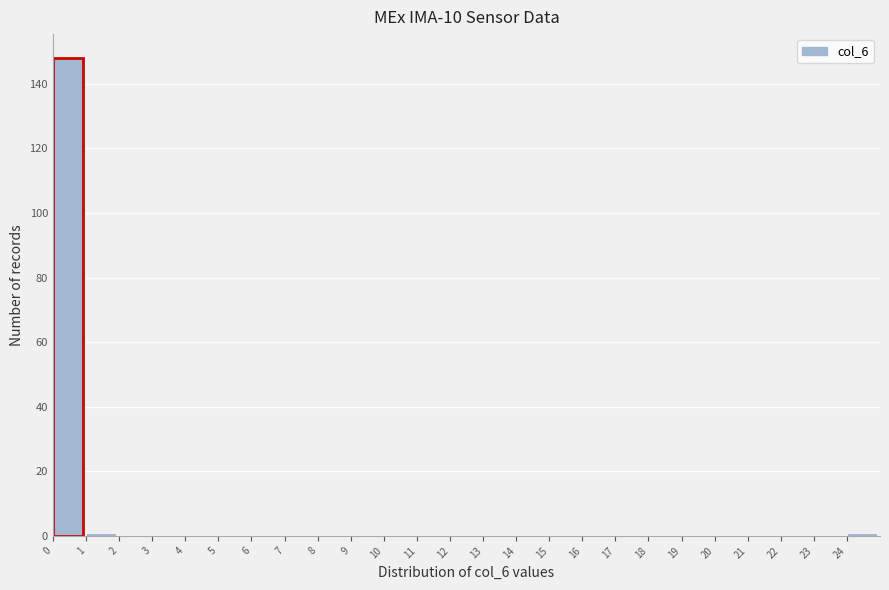

Reading left to right, transcribe this chart: for each bar, give the range it covers on the x-axis and its height. The values are not printed on the chart, so give them approximately, as read against the axis.

0 to 1: 148
1 to 2: under 2
2 to 3: 0
3 to 4: 0
4 to 5: 0
5 to 6: 0
6 to 7: 0
7 to 8: 0
8 to 9: 0
9 to 10: 0
10 to 11: 0
11 to 12: 0
12 to 13: 0
13 to 14: 0
14 to 15: 0
15 to 16: 0
16 to 17: 0
17 to 18: 0
18 to 19: 0
19 to 20: 0
20 to 21: 0
21 to 22: 0
22 to 23: 0
23 to 24: 0
24 to 25: under 2